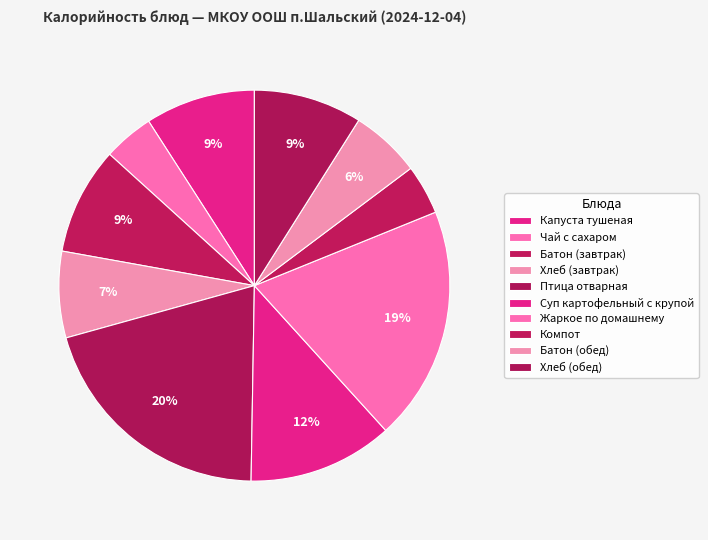

To the nearest percent, what portion does Компот represent?

4%